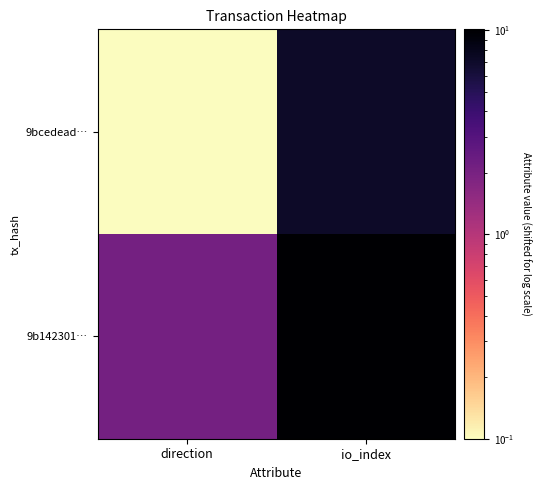

Reading left to right, what are all the values shown in this chart?

9bcedead…: direction=0.1	io_index=7.1
9b142301…: direction=2.1	io_index=10.1